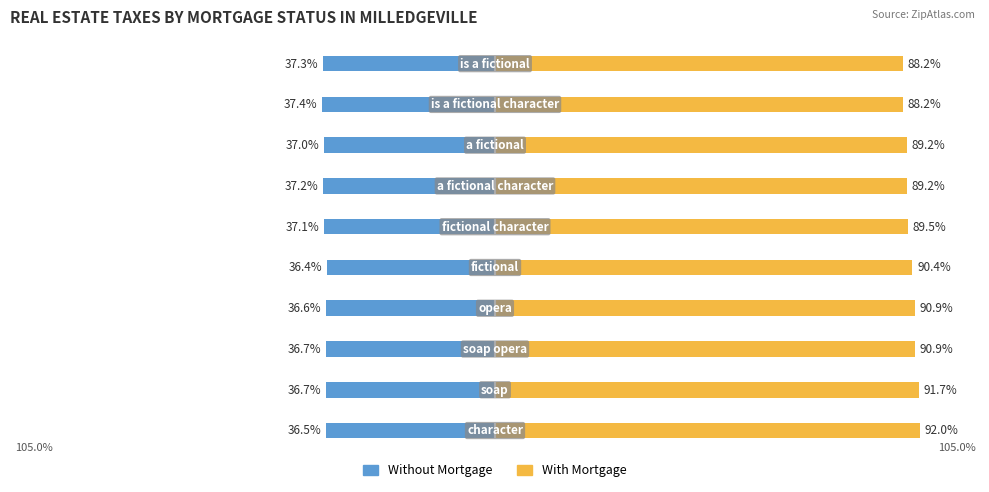

Which series changed the most between 0 and 8?

With Mortgage